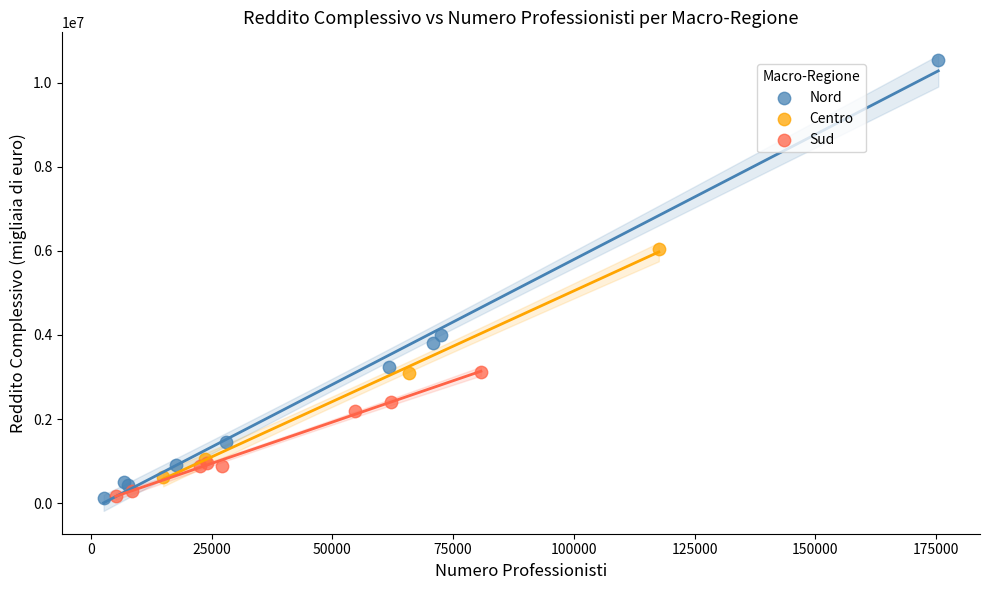

Which series contains the highest Y value?

Nord